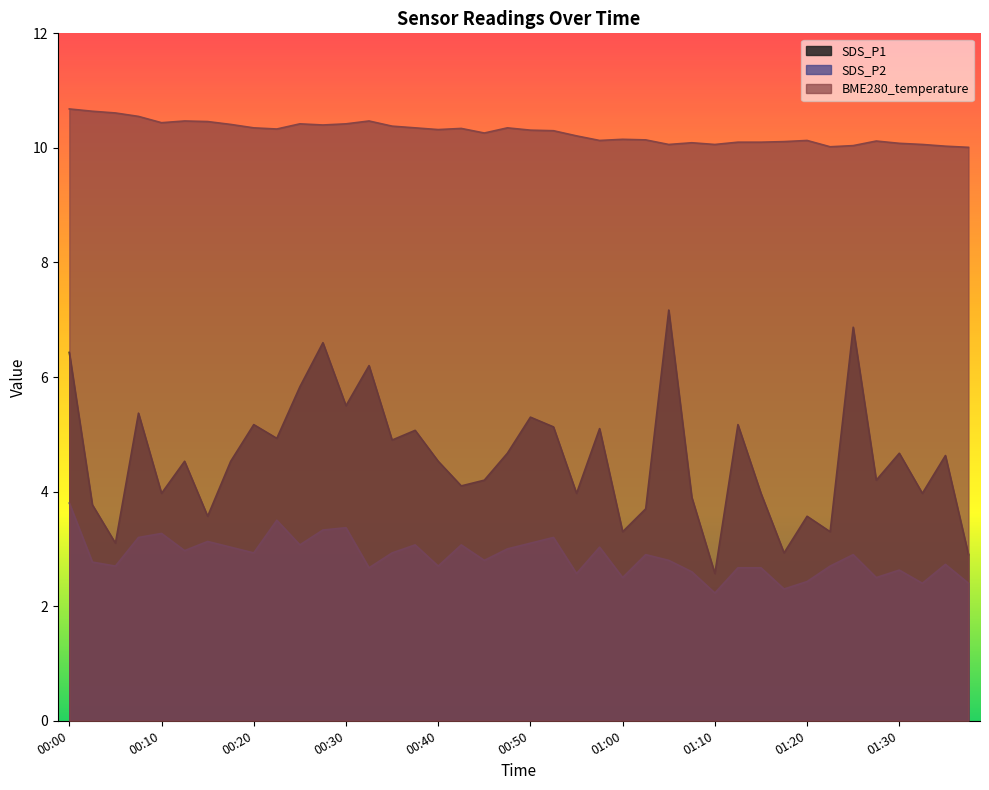

What is the difference between the BME280_temperature values at 00:13 and 01:00?

0.3